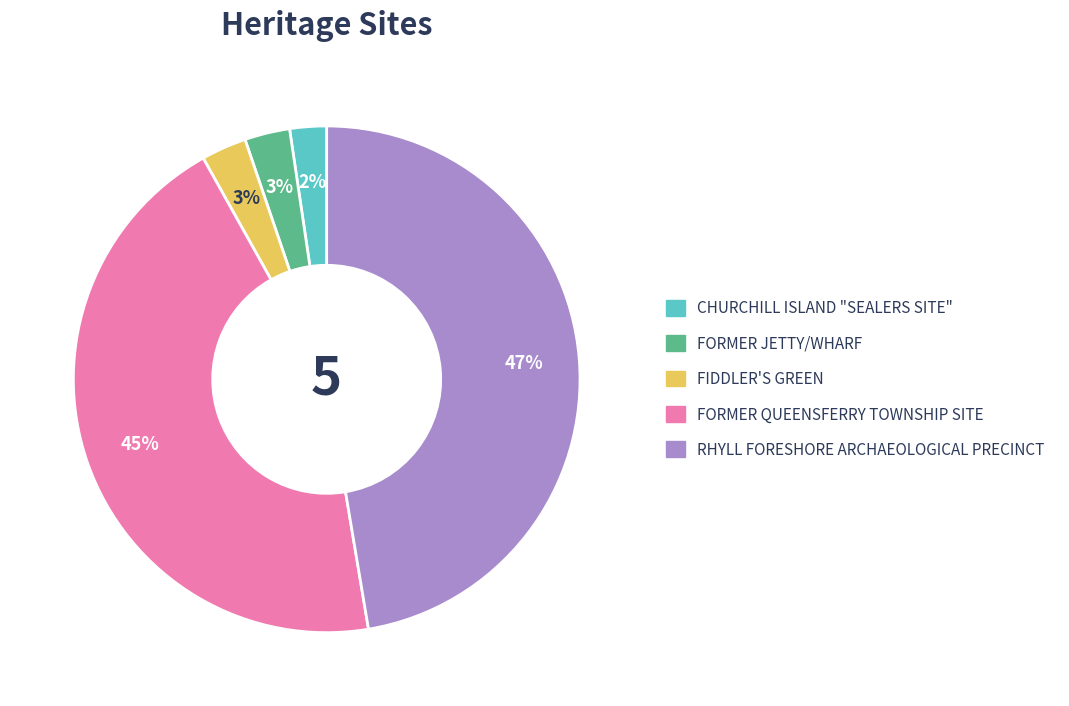

To the nearest percent, what portion does FIDDLER'S GREEN represent?

3%